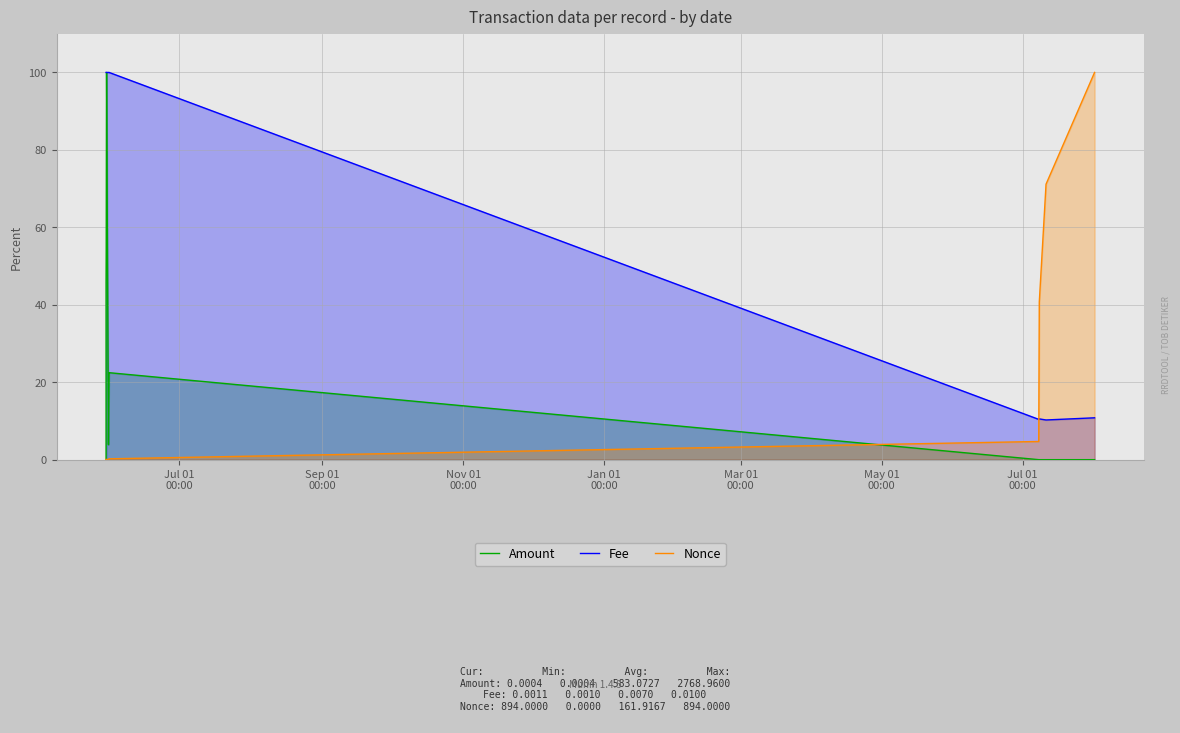

True or false: Fee has more than 0 interior local peaks.

True